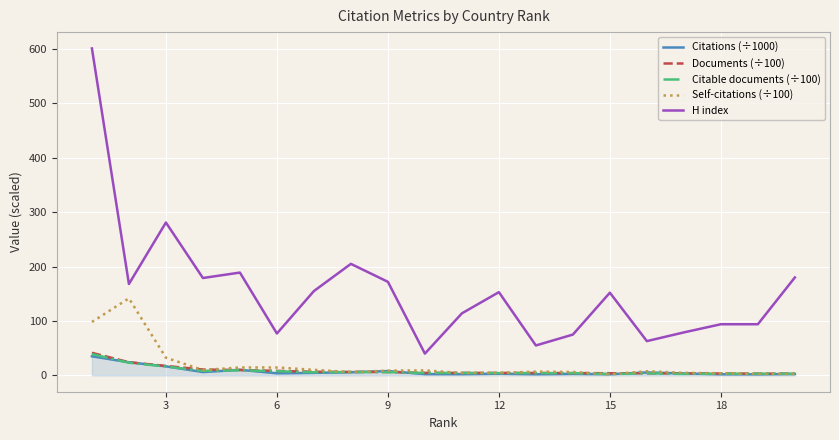

Which series has the largest range (max minus min)?

H index